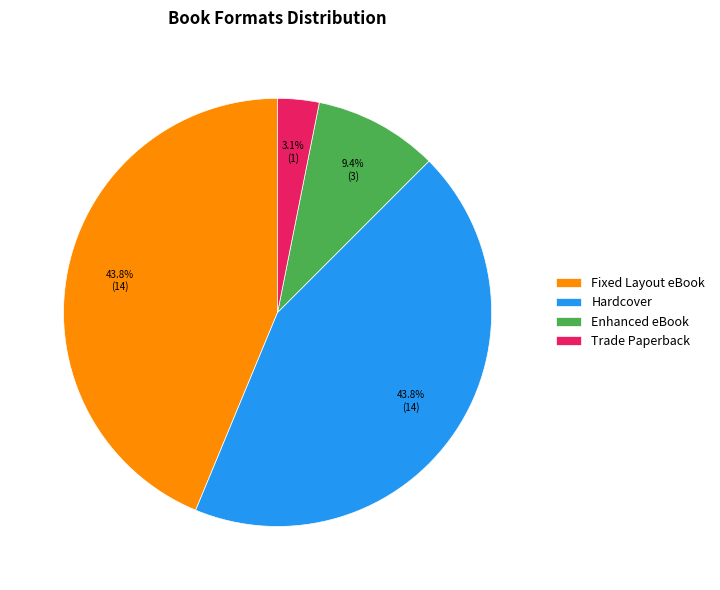

Approximately how many times larger is the value at Trade Paperback compared to Fixed Layout eBook?

0.1